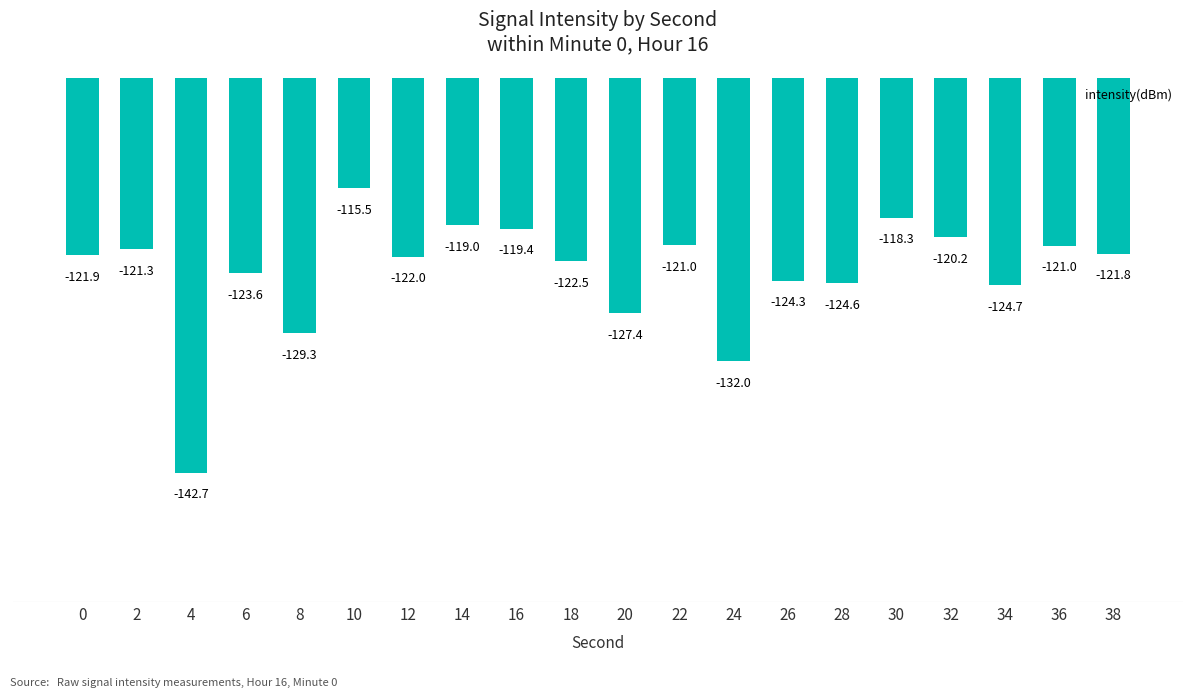

Is it true that the value at 20 is -189.1?

False